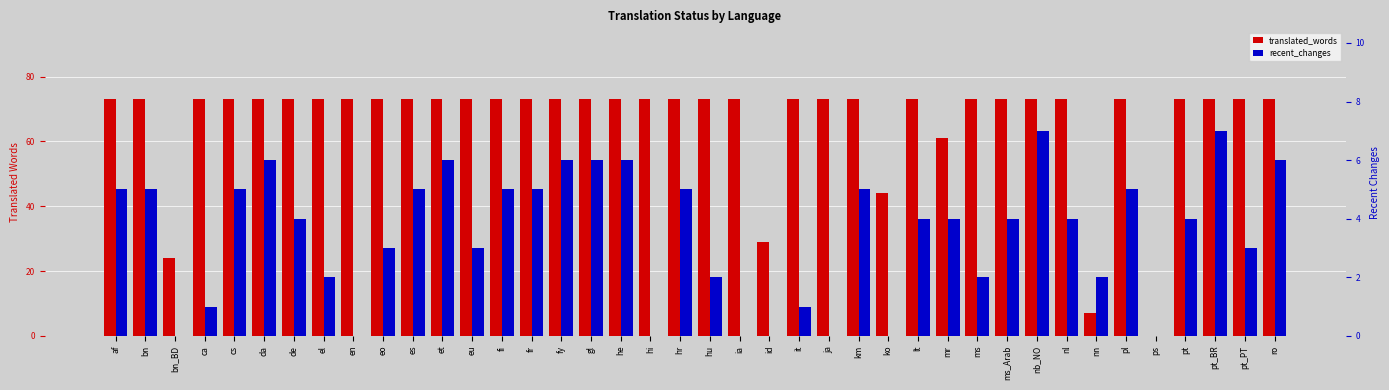

What are all the series names shown in the legend?

translated_words, recent_changes